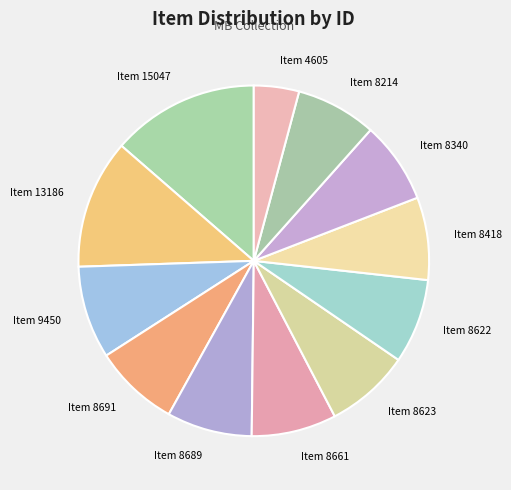

How many slices are in this pie chart?

12